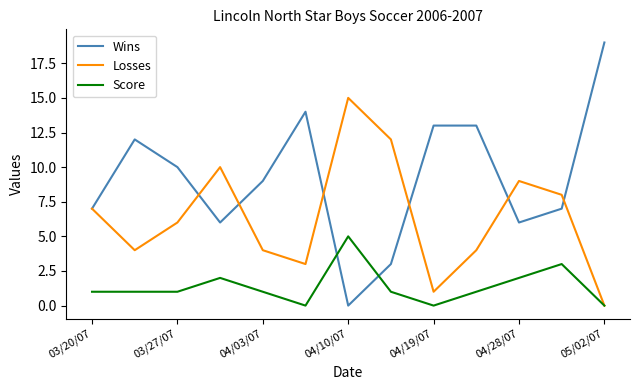

Which series has the widest spread of values?

Wins